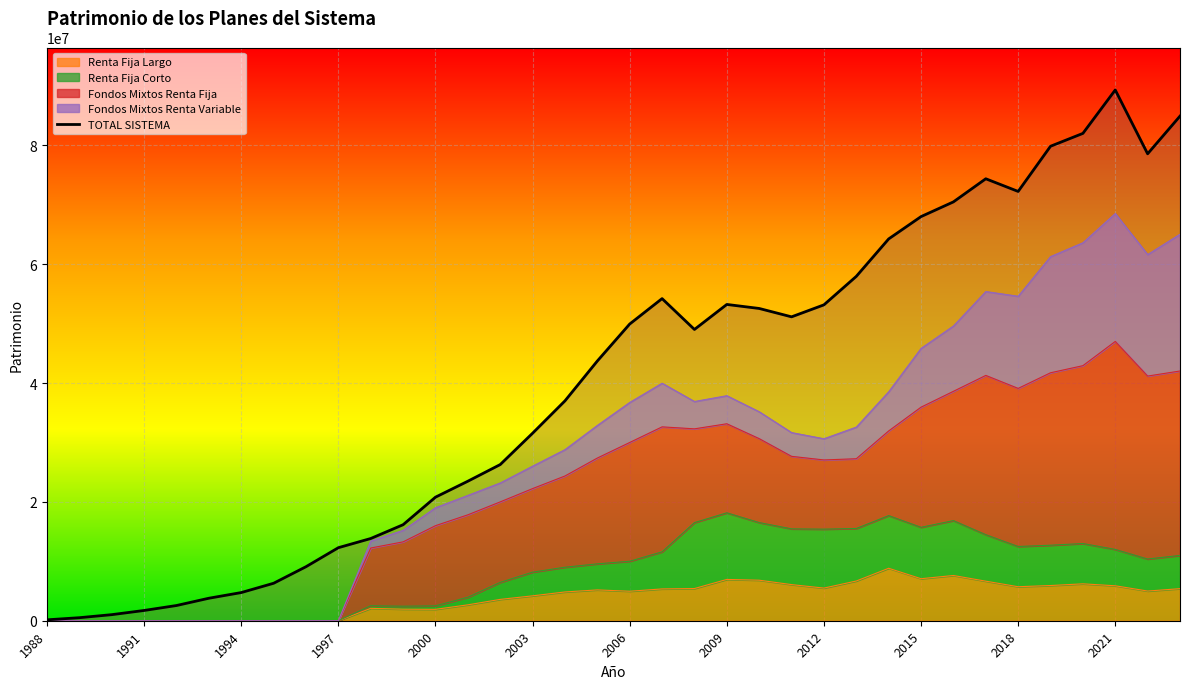

The value of Renta Fija Largo at 2006 is 1990484. True or false?

False